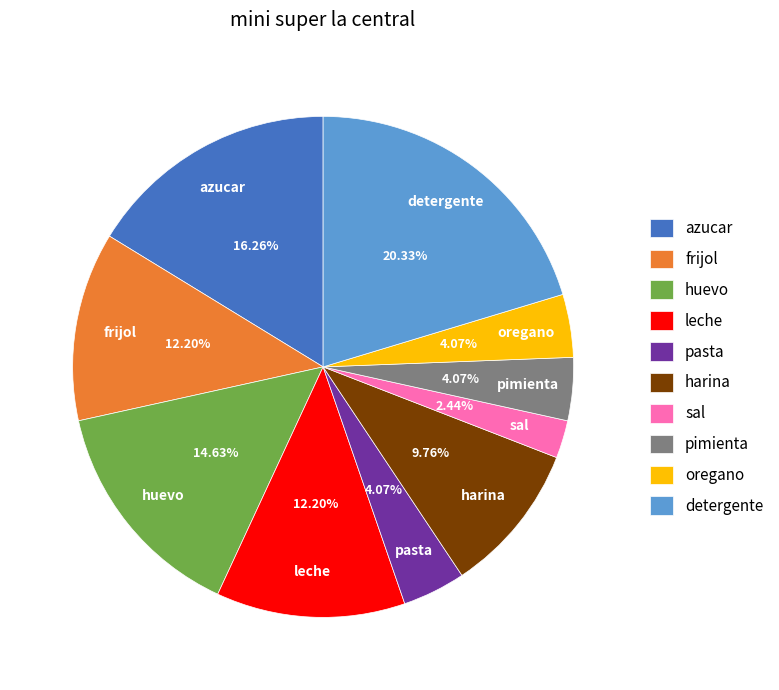

To the nearest percent, what is the difference between the sal and oregano slice percentages?

2%